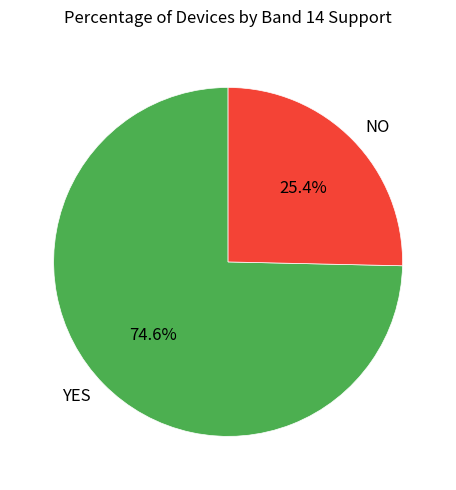

True or false: YES accounts for 75% of the total.

True